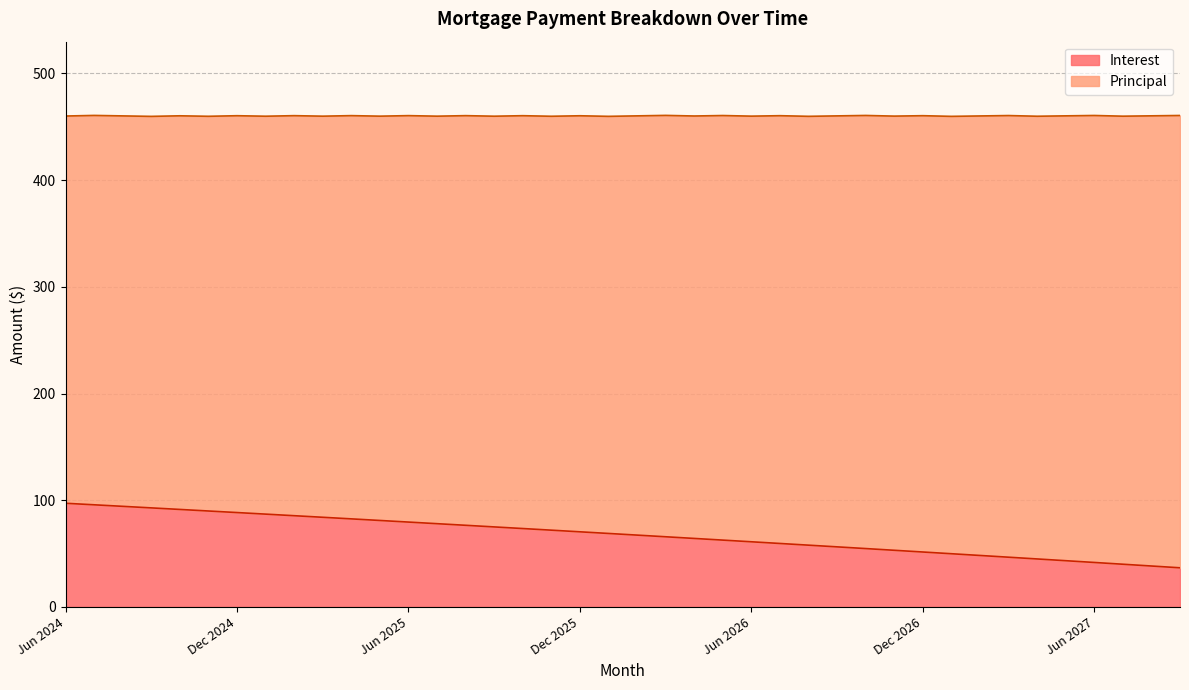

True or false: the data has more than 2 interior local peaks.

False